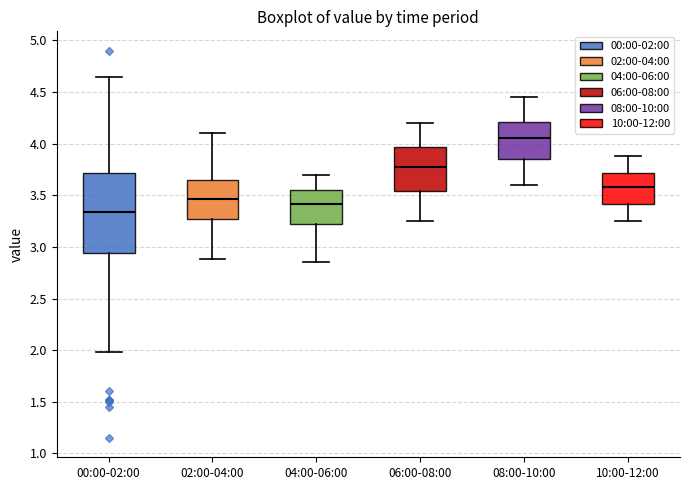

Where is the upper edge of the box for 04:00-06:00 on the y-axis? The values are not printed on the chart, so give them approximately, as read against the axis.

3.55